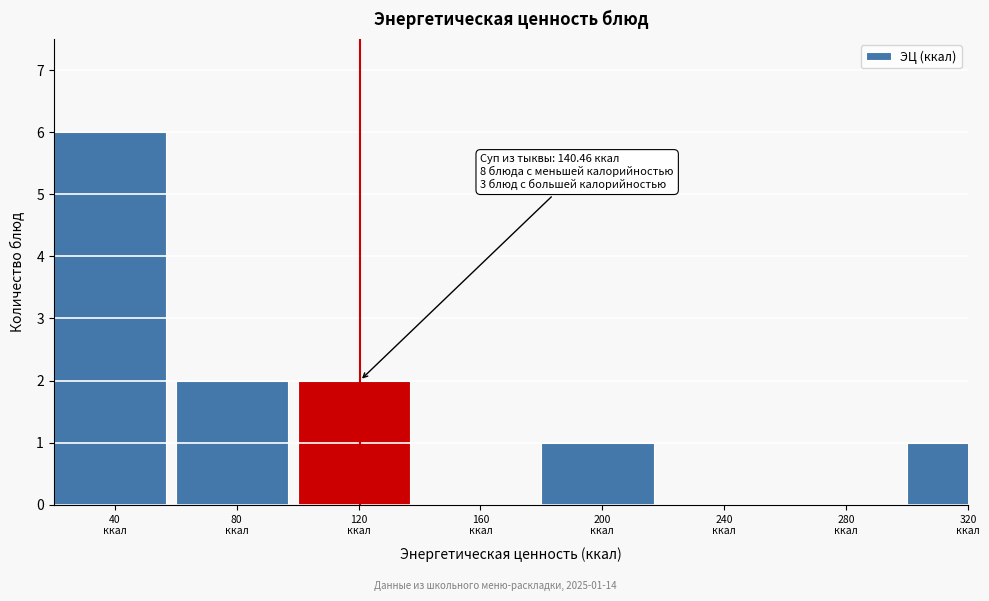

What is the greatest value displayed?

6